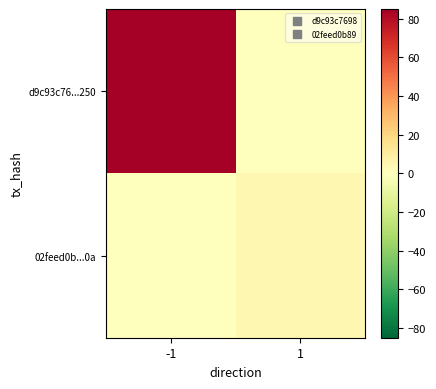

Reading right to left, list all the values displayed in this chart.

d9c93c76...250: 1=0	-1=85
02feed0b...0a: 1=4	-1=0